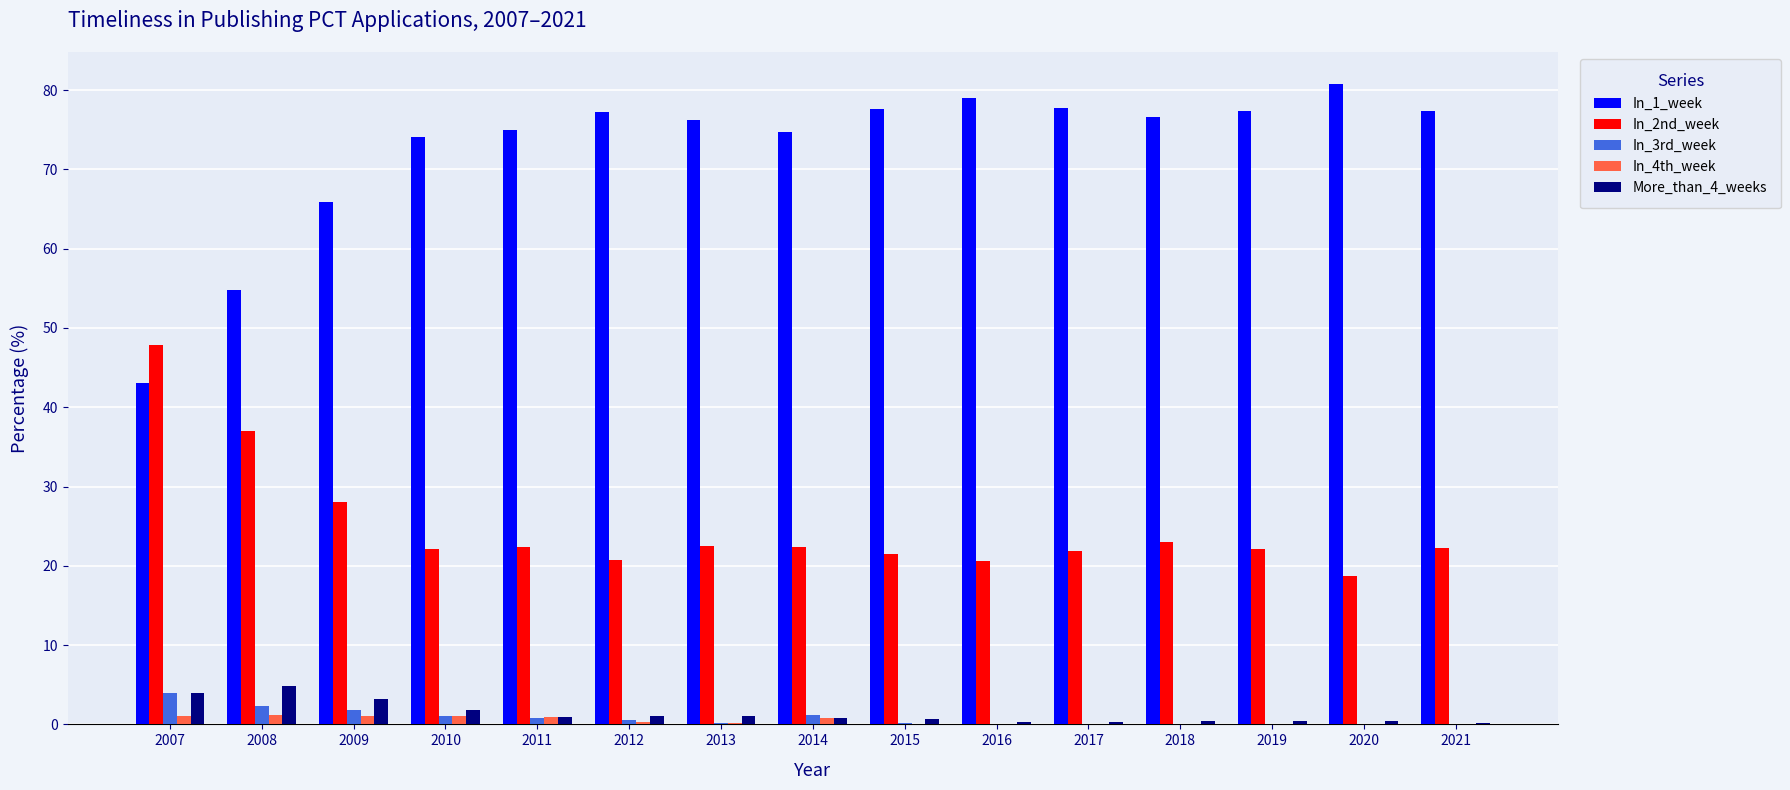

The value of In_1_week at 2021 is 77.4. True or false?

True